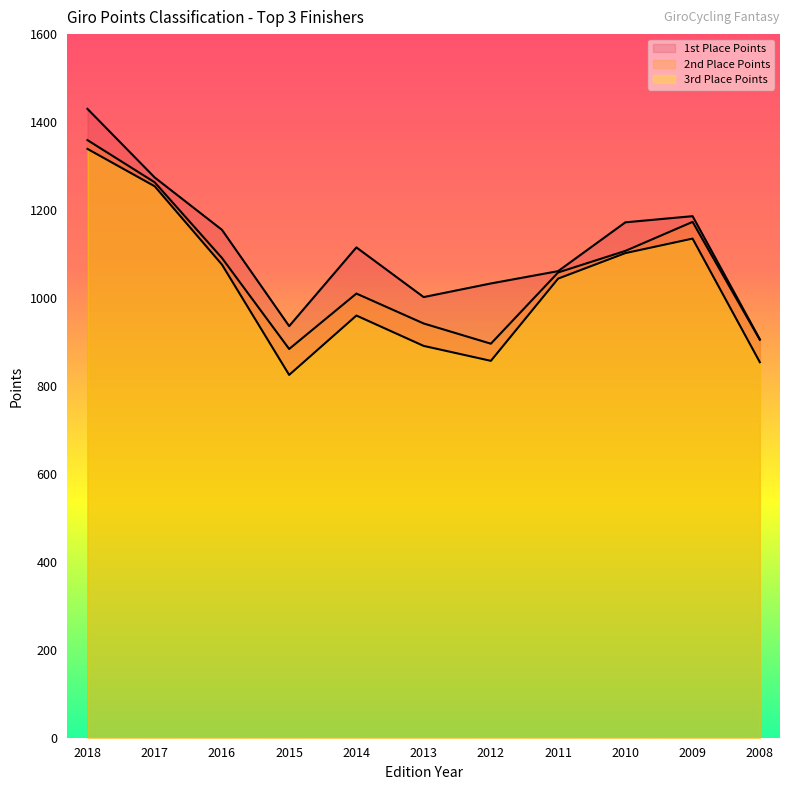

True or false: 3rd Place Points has a value of 857 at 2012.

True